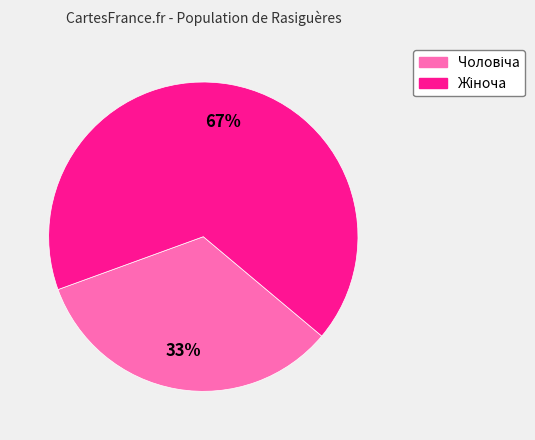

Does any single category account for the majority?

Yes